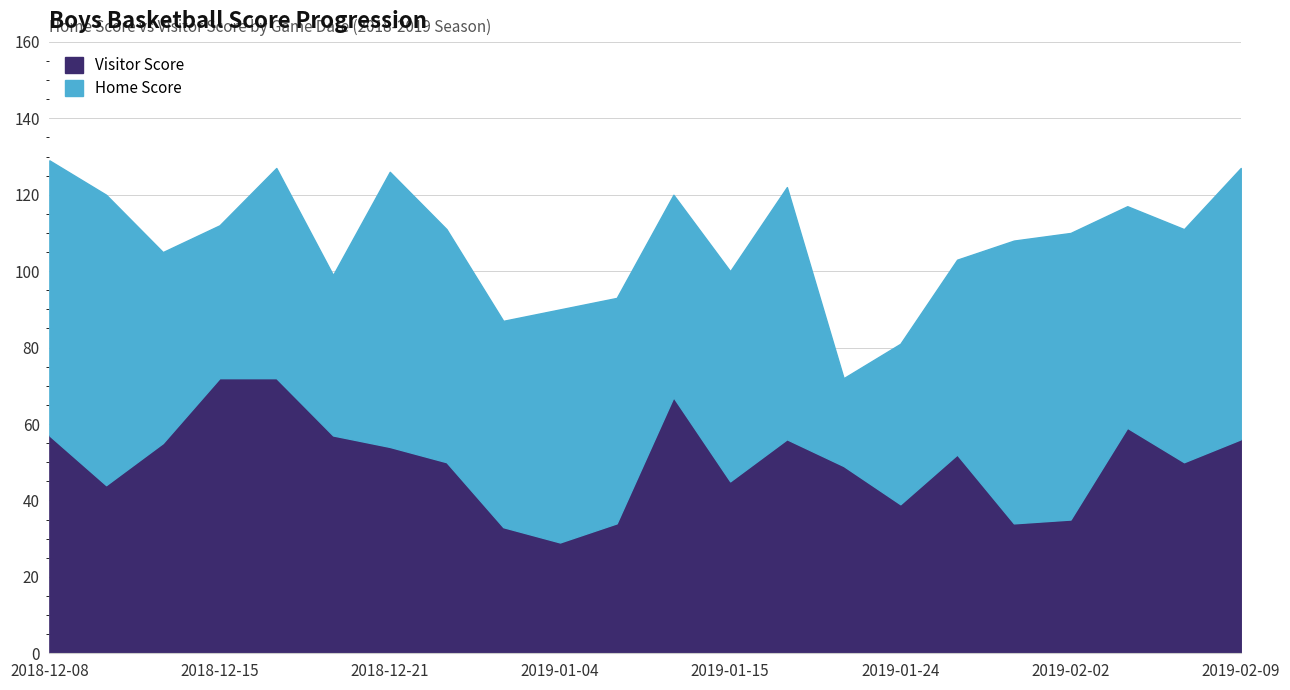

Reading right to left, extract all data points from this chart.

Home Score: 2019-02-09=71	2019-02-08=61	2019-02-04=58	2019-02-02=75	2019-02-01=74	2019-01-26=51	2019-01-24=42	2019-01-22=23	2019-01-17=66	2019-01-15=55	2019-01-12=53	2019-01-08=59	2019-01-04=61	2018-12-29=54	2018-12-28=61	2018-12-21=72	2018-12-20=42	2018-12-18=55	2018-12-15=40	2018-12-14=50	2018-12-11=76	2018-12-08=72
Visitor Score: 2019-02-09=56	2019-02-08=50	2019-02-04=59	2019-02-02=35	2019-02-01=34	2019-01-26=52	2019-01-24=39	2019-01-22=49	2019-01-17=56	2019-01-15=45	2019-01-12=67	2019-01-08=34	2019-01-04=29	2018-12-29=33	2018-12-28=50	2018-12-21=54	2018-12-20=57	2018-12-18=72	2018-12-15=72	2018-12-14=55	2018-12-11=44	2018-12-08=57